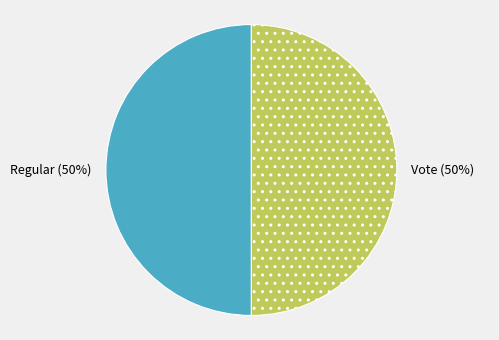

True or false: Vote accounts for 50% of the total.

True